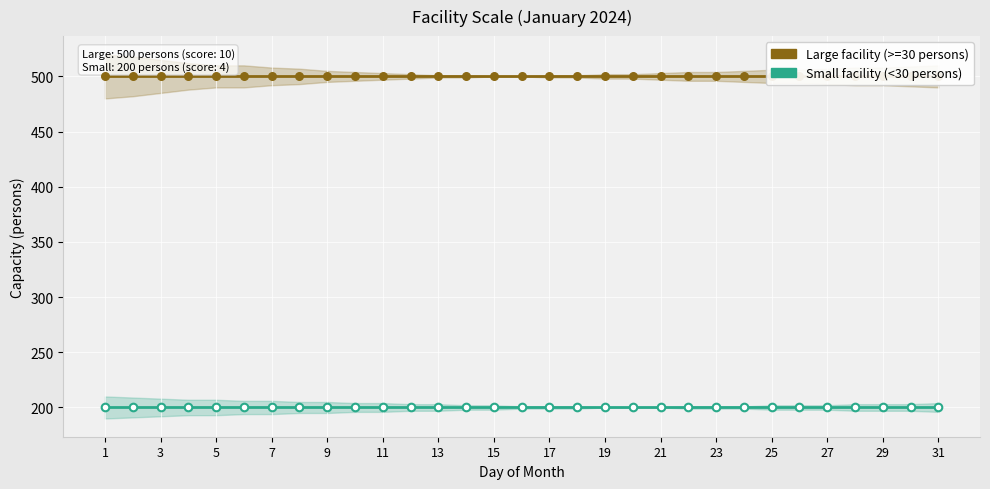

What are all the series names shown in the legend?

Large facility (>=30 persons), Small facility (<30 persons)